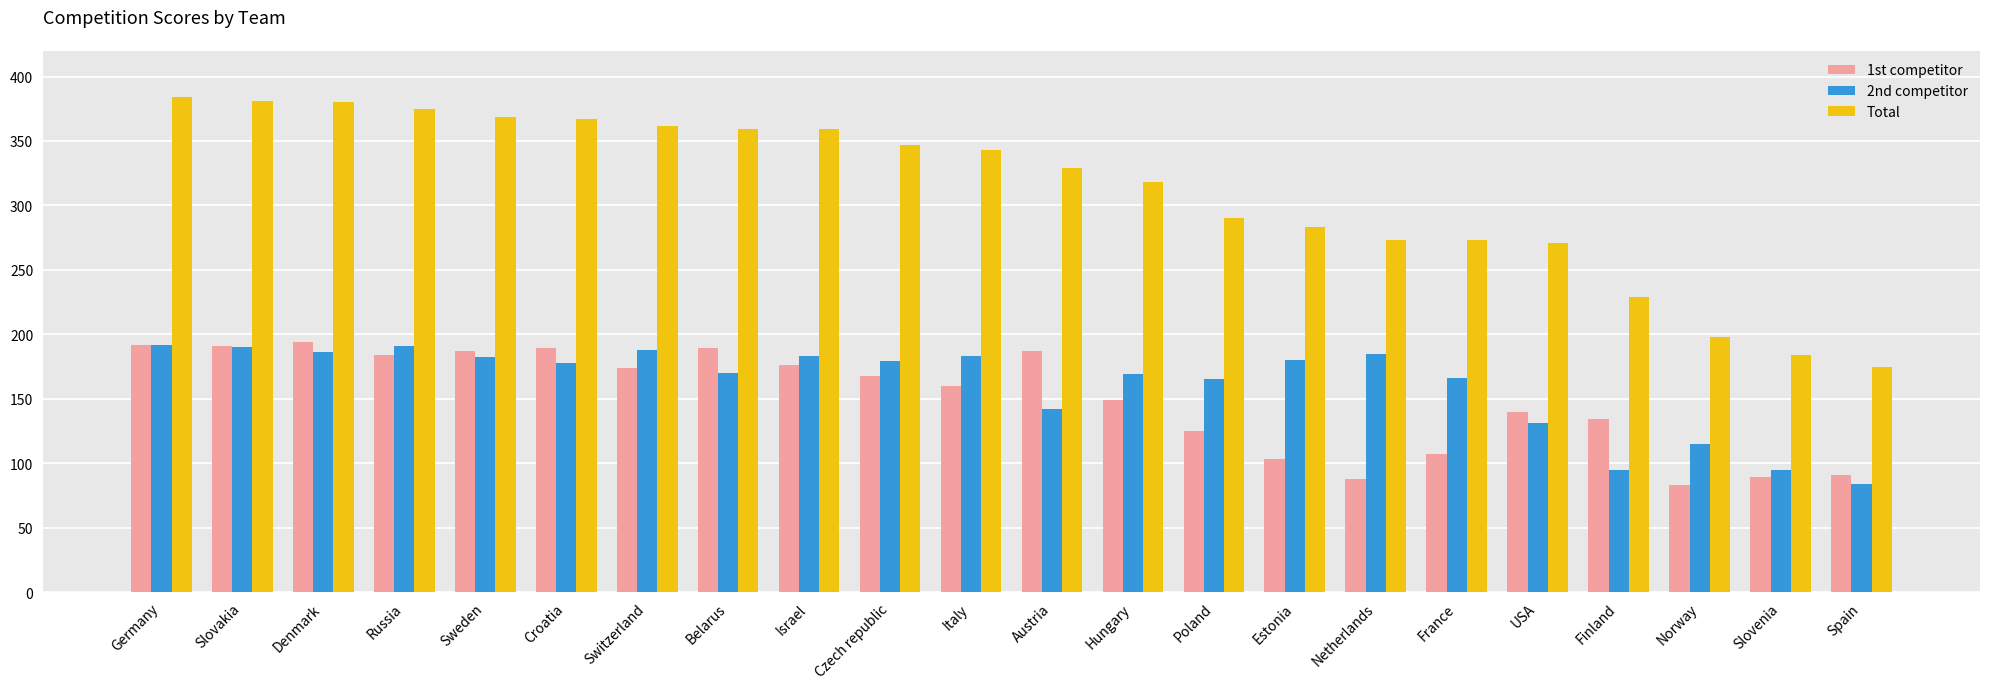

The value of Total at Hungary is 318. True or false?

True